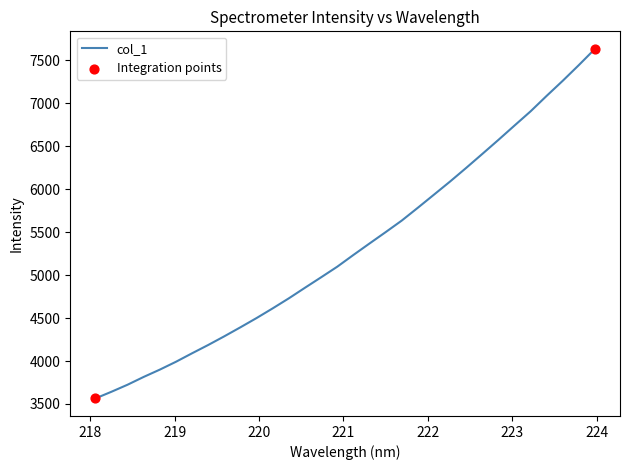

What is the difference between the maximum and minimum values?

4069.4